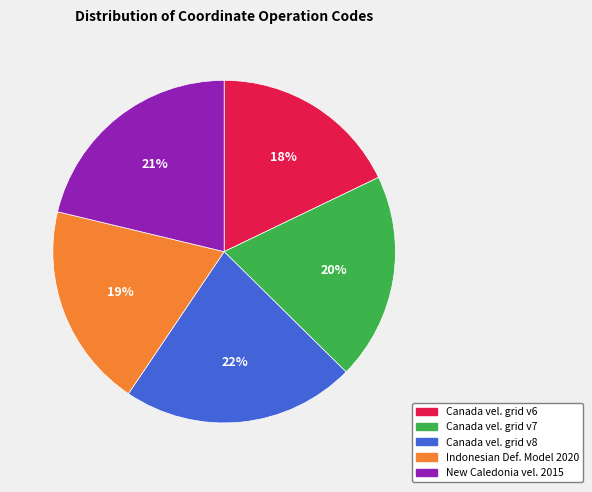

To the nearest percent, what is the average slice percentage?

20%